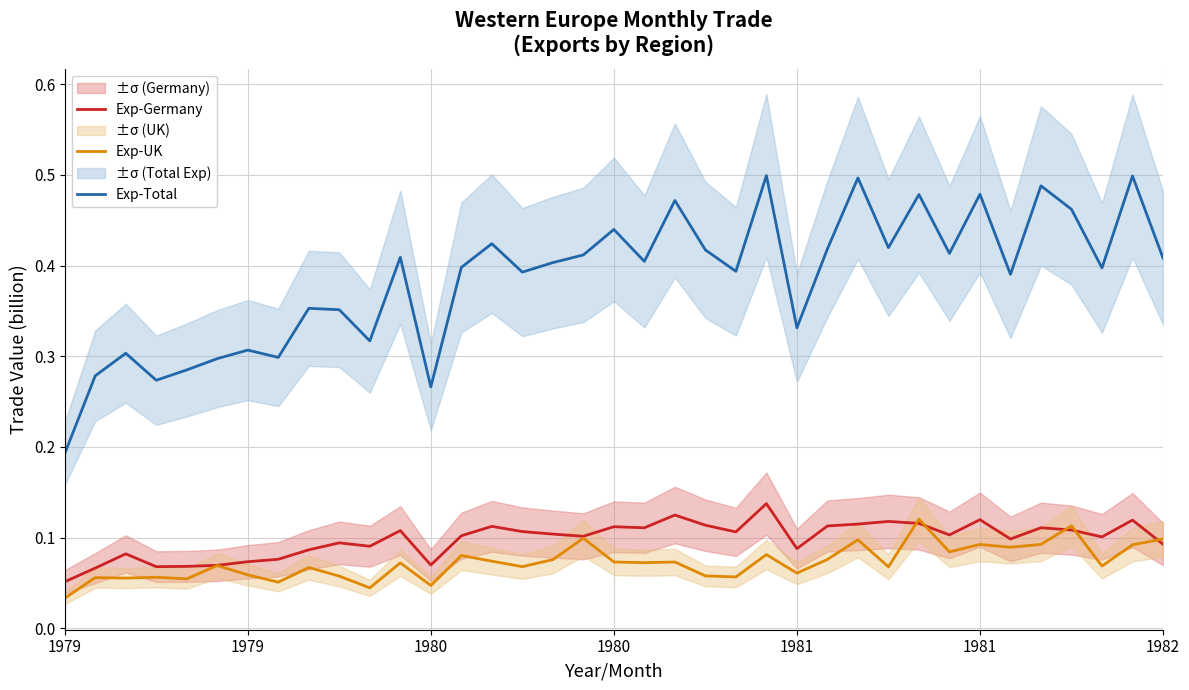

What is the highest value of the Exp-UK series?

0.1